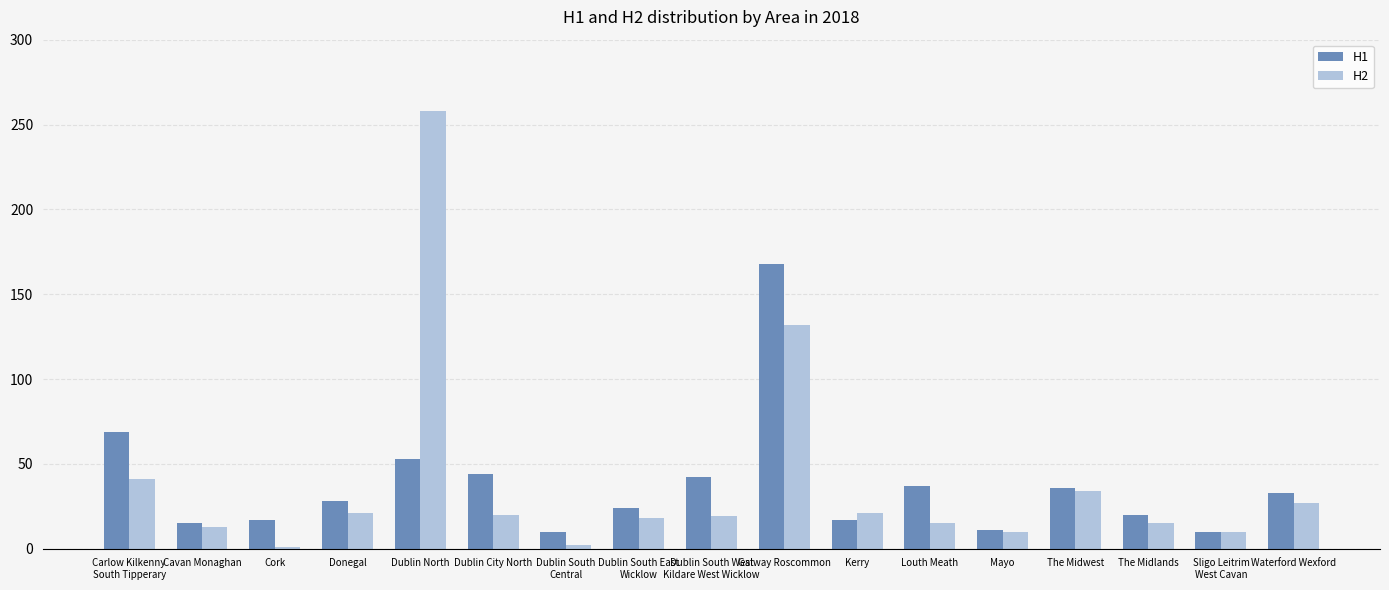

What is the difference between the H2 values at Galway Roscommon and Donegal?

111